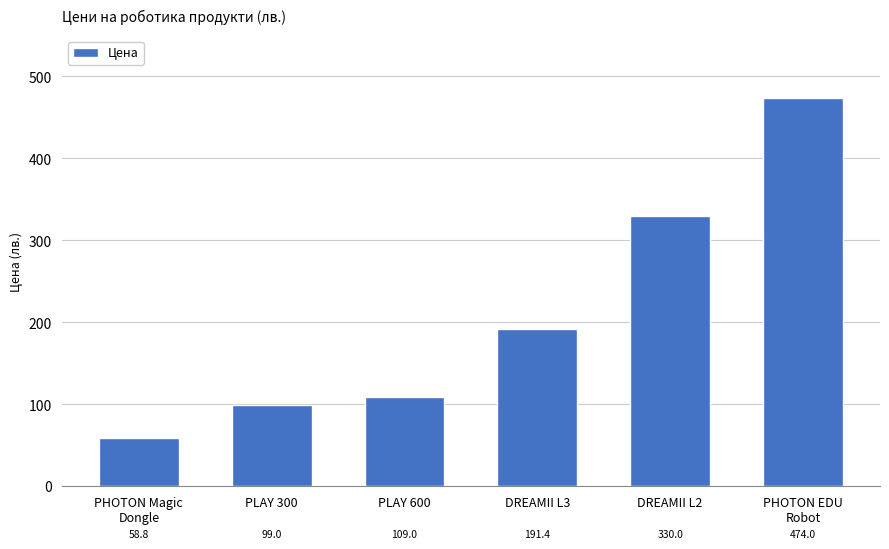

Reading left to right, what are all the values shown in this chart?

58.8	99.0	109.0	191.4	330.0	474.0